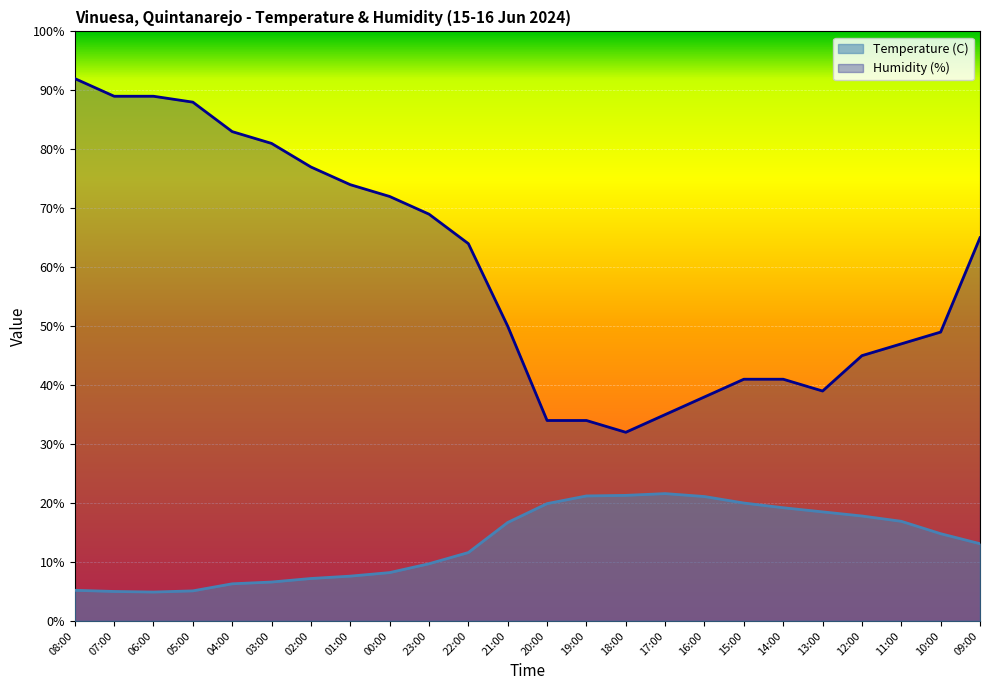

Rank the series by their maximum value, from lowest to highest.

Temperature (C), Humidity (%)